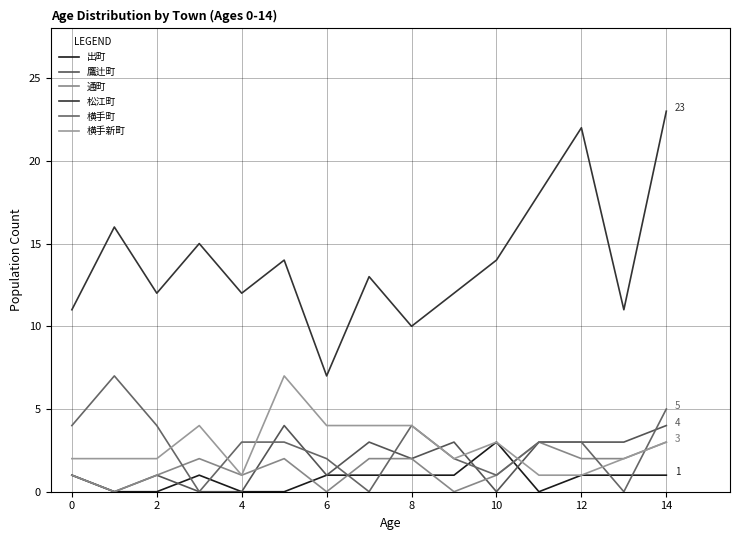

Which series has the largest range (max minus min)?

松江町